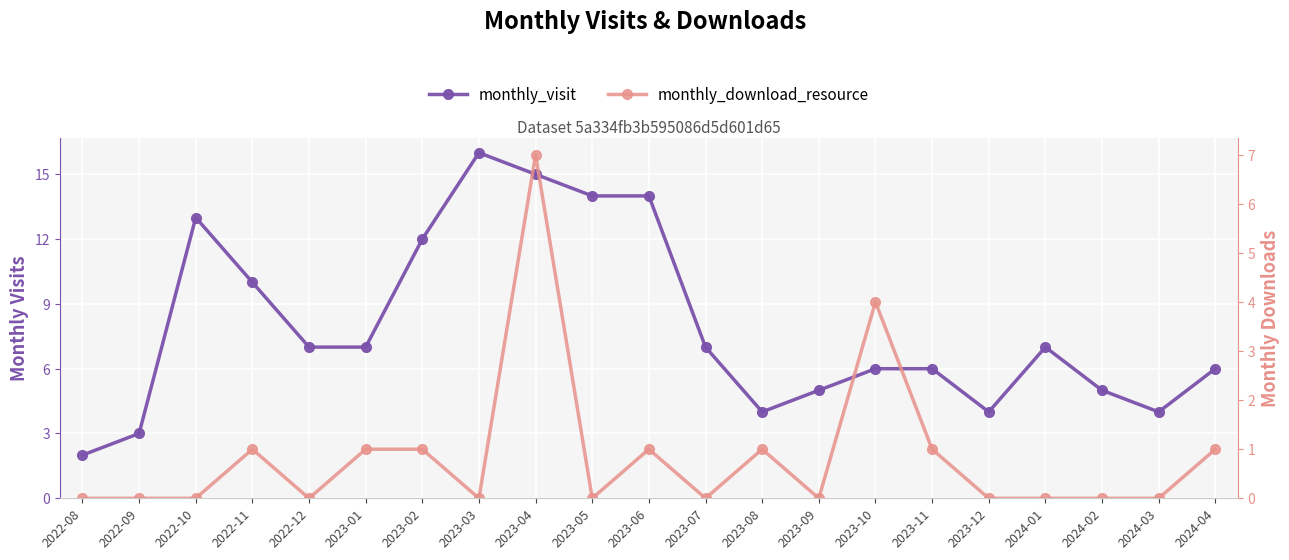

What is the total value across all series at 2023-04?

22